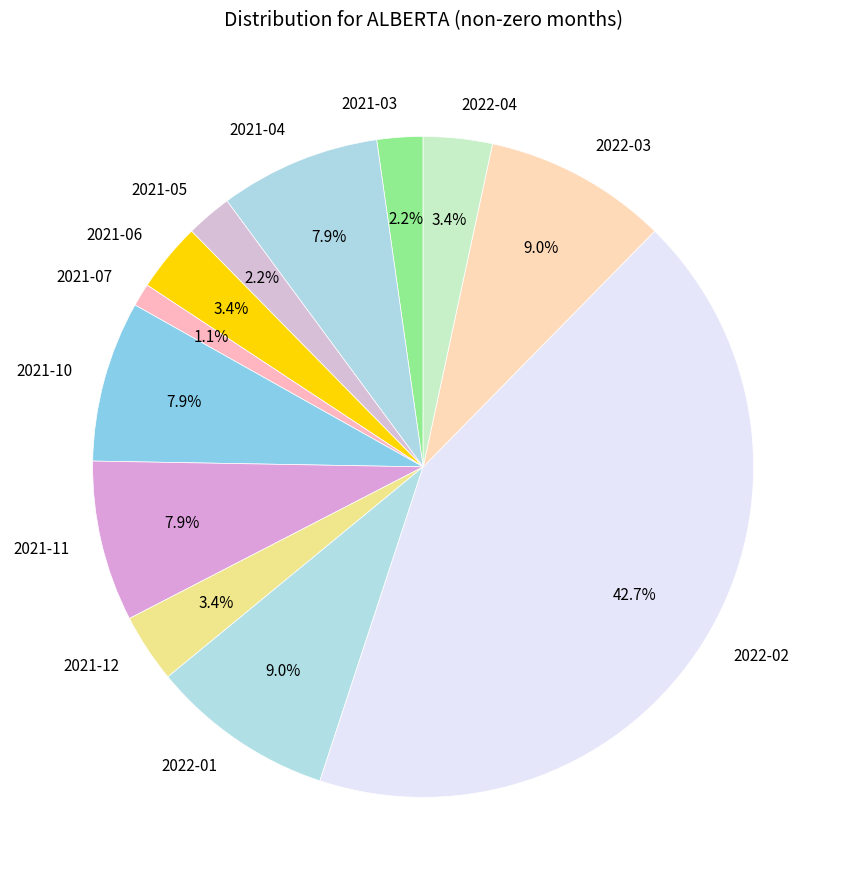

Does 2021-11 account for over 50% of the chart?

No